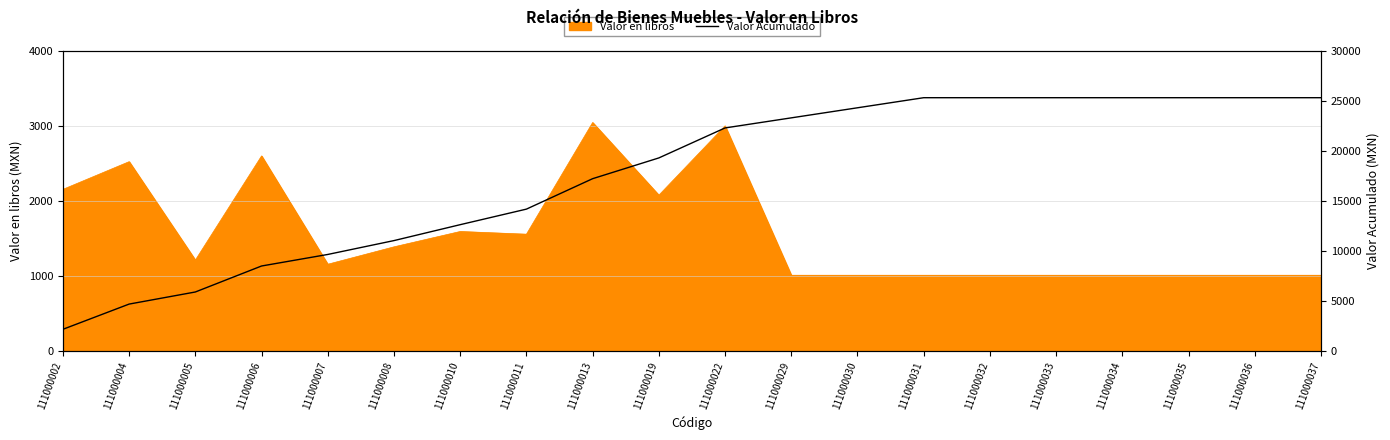

The value at 111000034 is 25308.3. True or false?

True